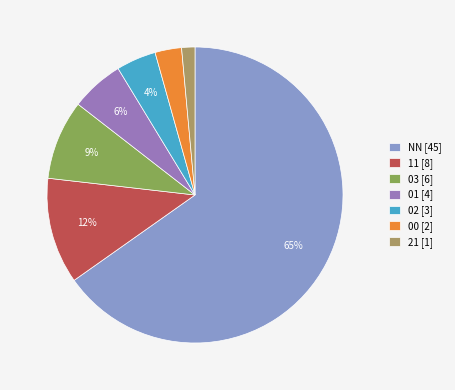

How many slices are in this pie chart?

7